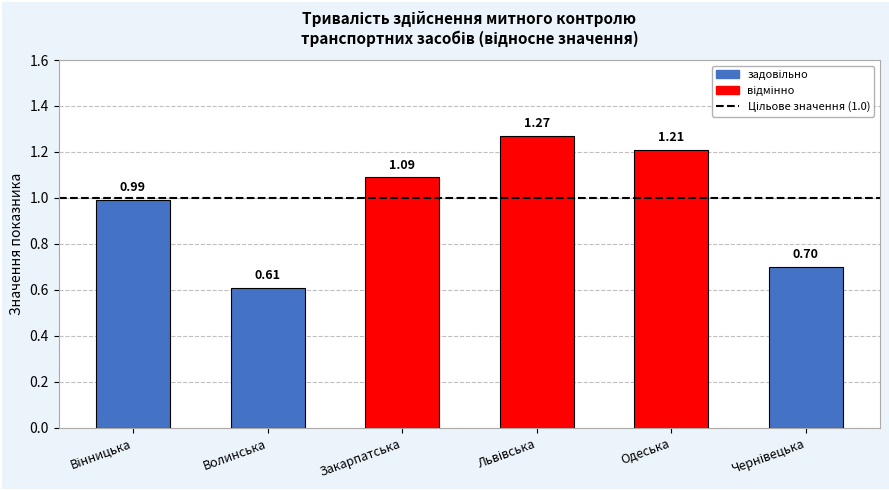

What is the sum of the values at Волинська and Одеська?

1.8